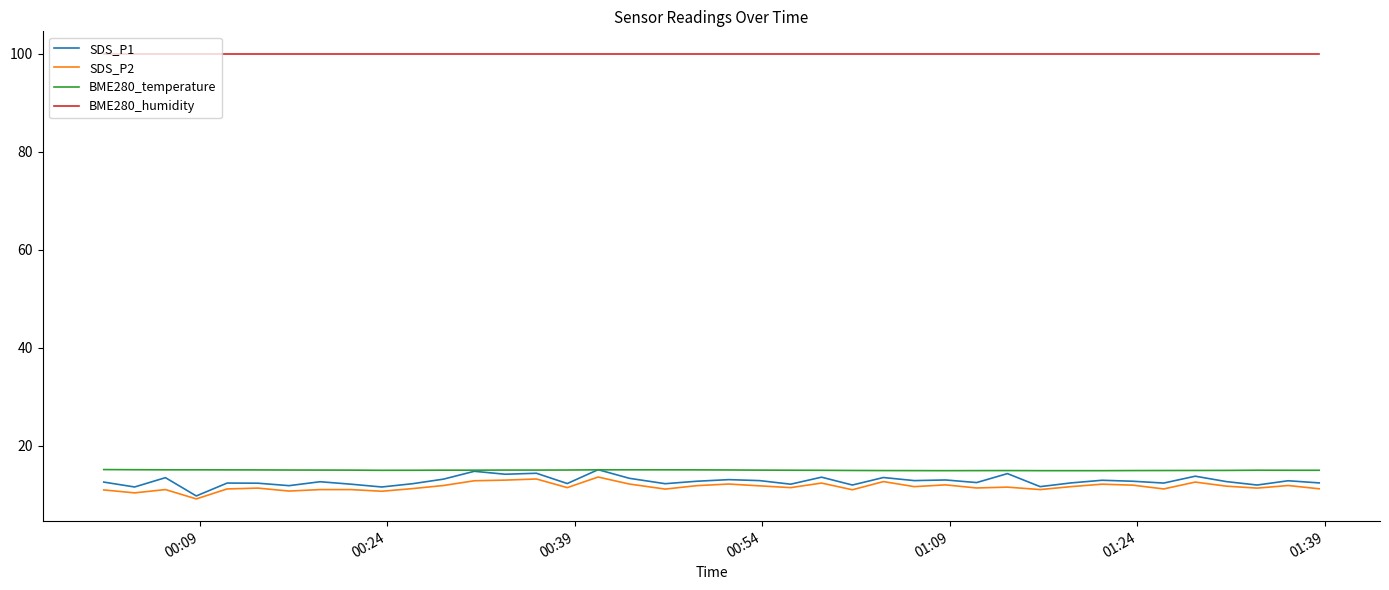

True or false: SDS_P2 and BME280_humidity intersect in this chart.

False